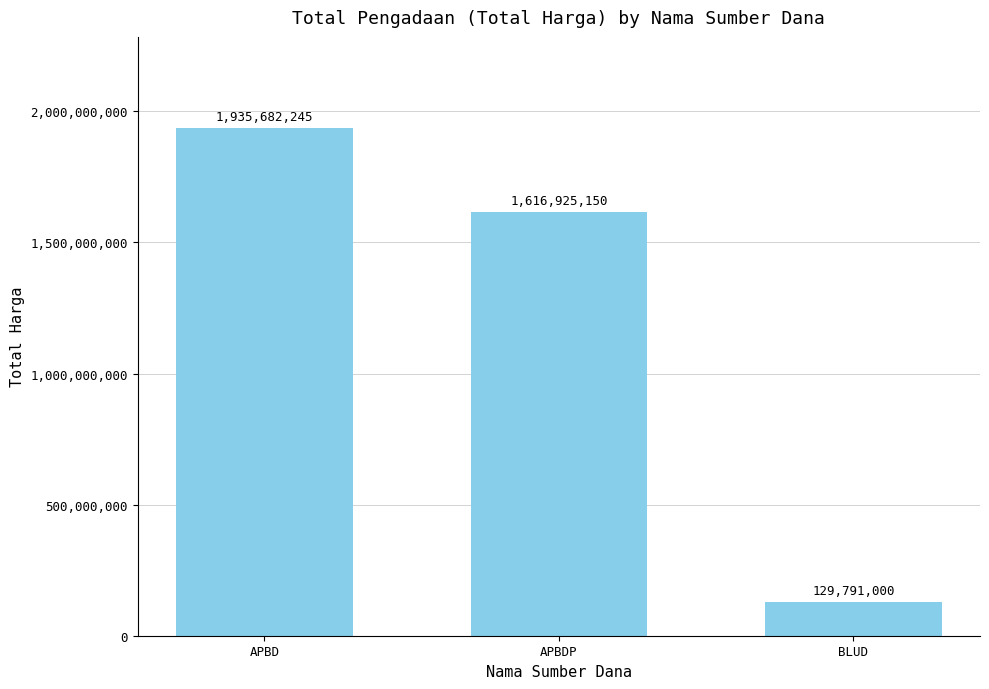

Are the bars grouped side by side (vs. stacked)?

No